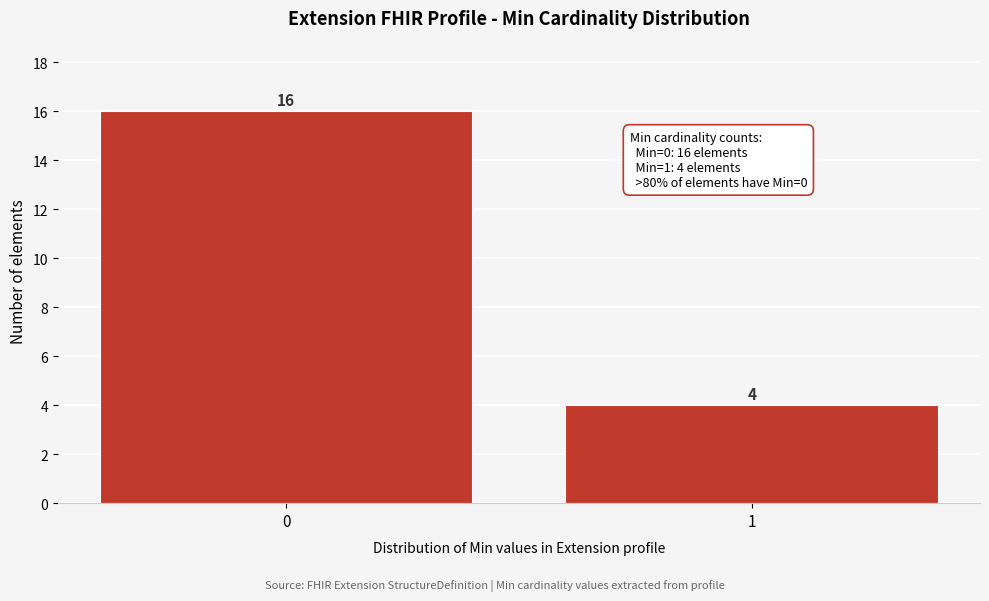

Reading left to right, transcribe all the data shown in this chart.

0=16	1=4